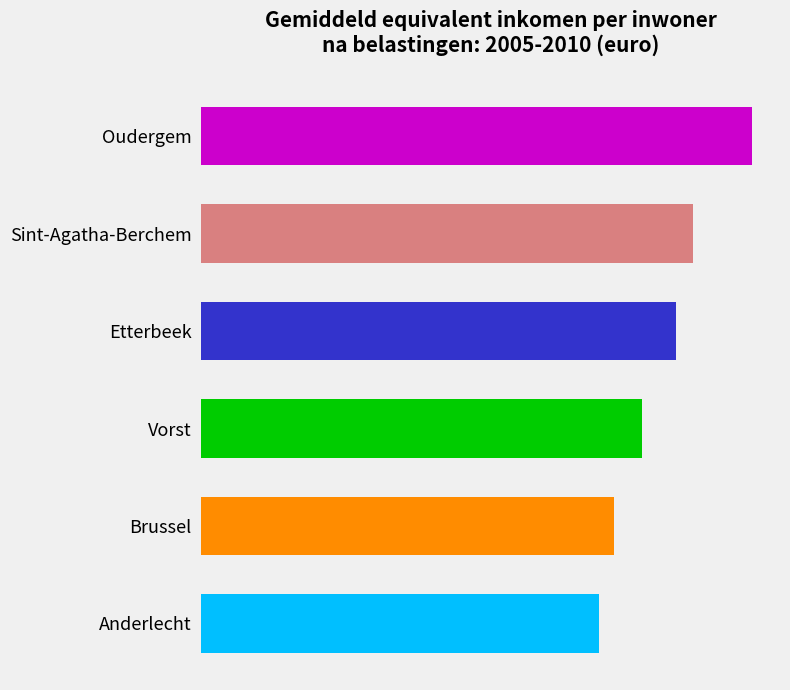

List the labels in order of value, smallest first.

Anderlecht, Brussel, Vorst, Etterbeek, Sint-Agatha-Berchem, Oudergem